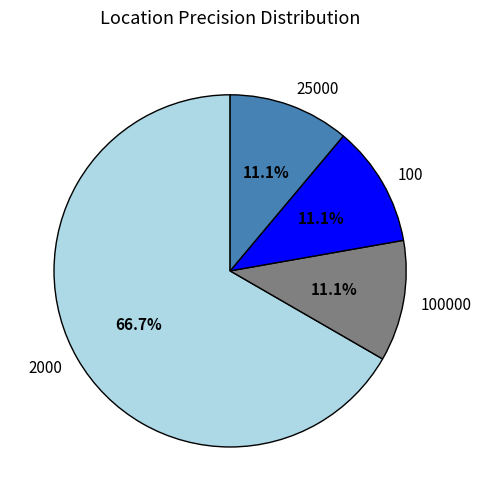

Between 2000 and 25000, which is larger?

2000